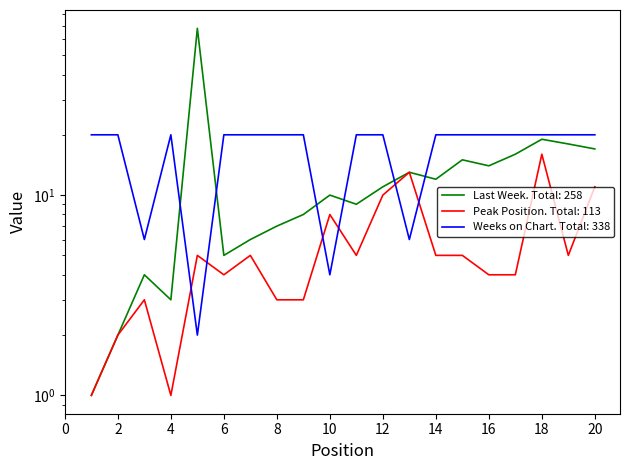

True or false: Last Week has a value of 68 at 5.

True